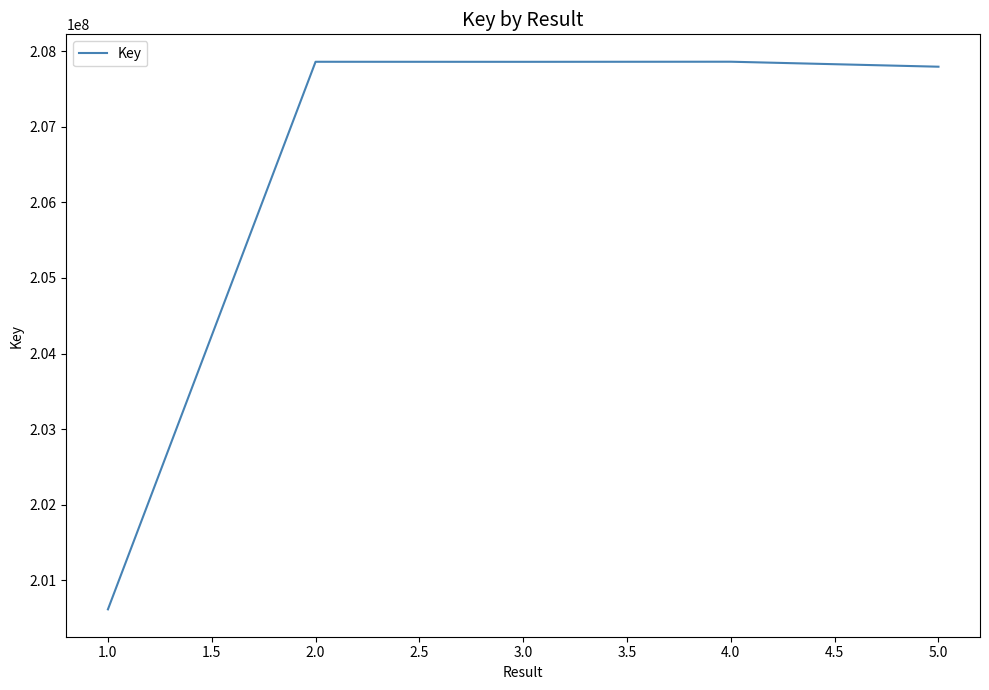

What is the average value?

206398188